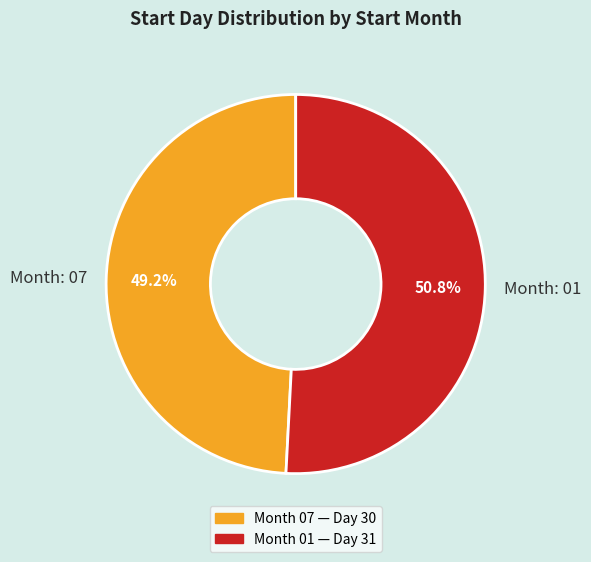

What is the largest slice in the pie chart?

Month: 01